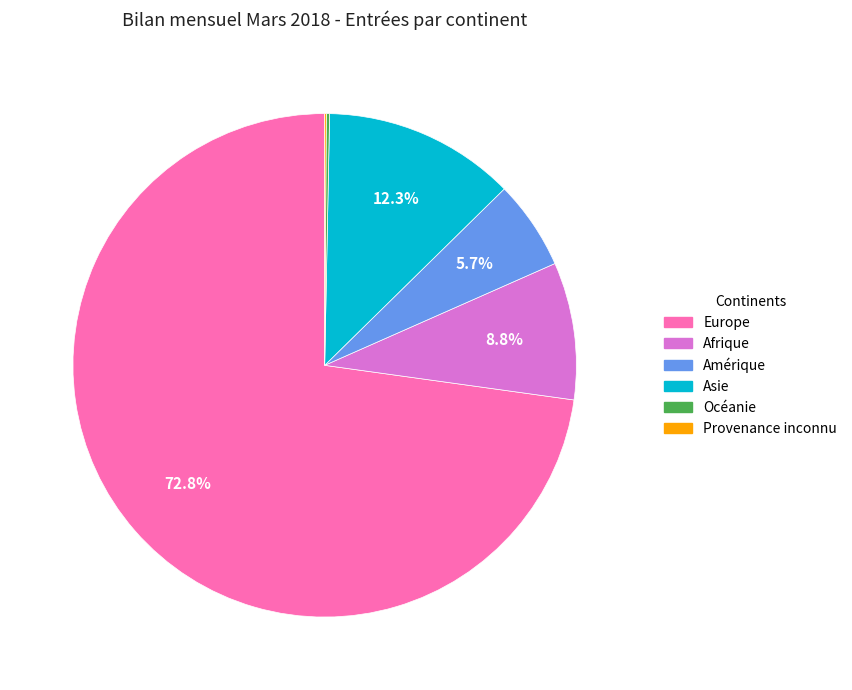

What portion of the pie excludes Afrique?

91.2%